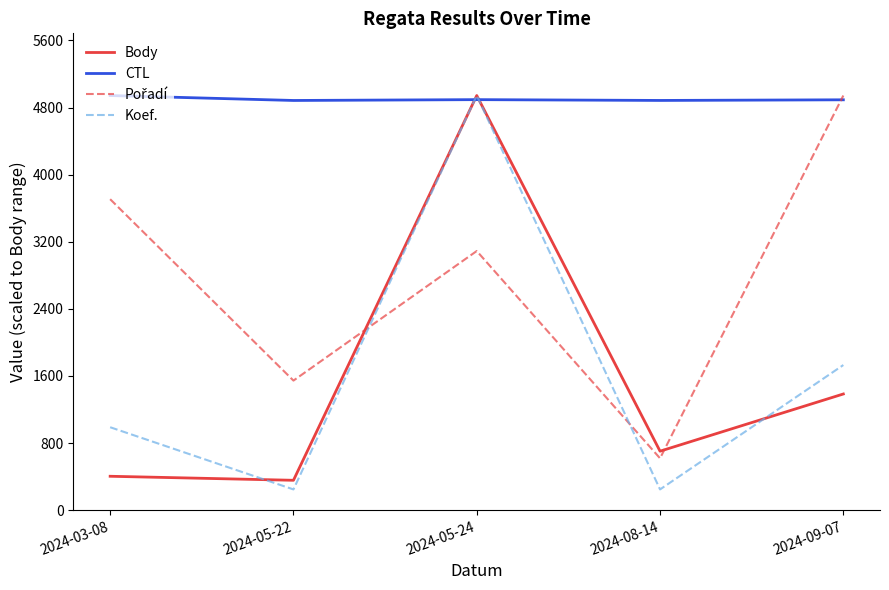

At which label does Koef. reach its peak?

2024-05-24